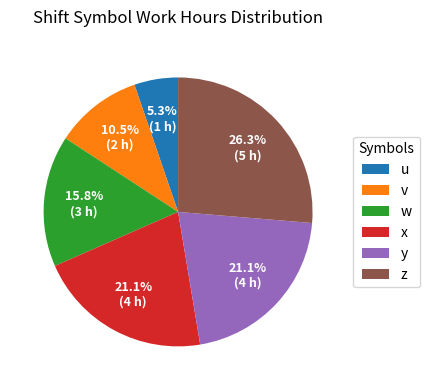

To the nearest percent, what is the combined percentage of v and y?

32%